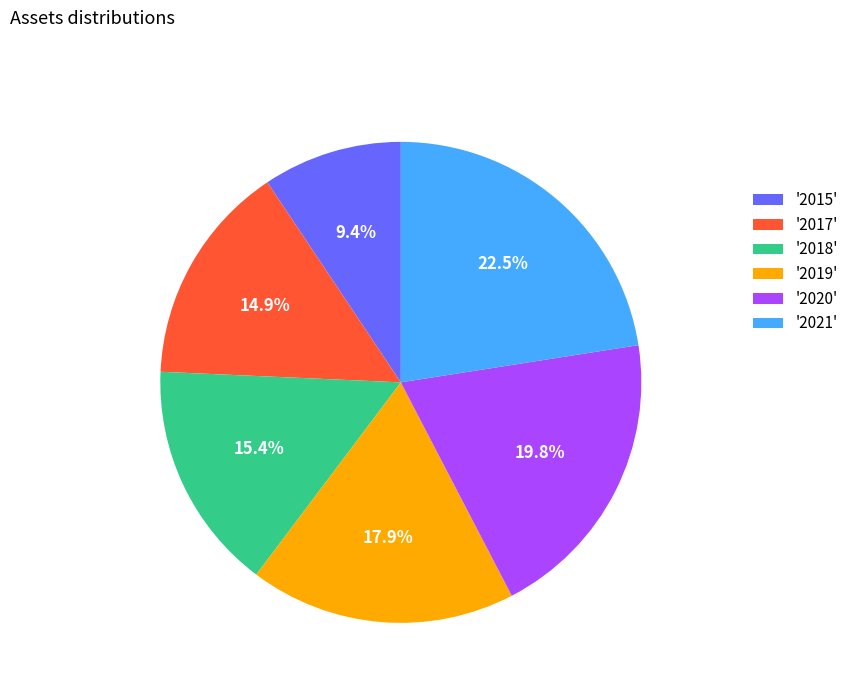

Do '2017' and '2020' together represent more than half of the pie?

No